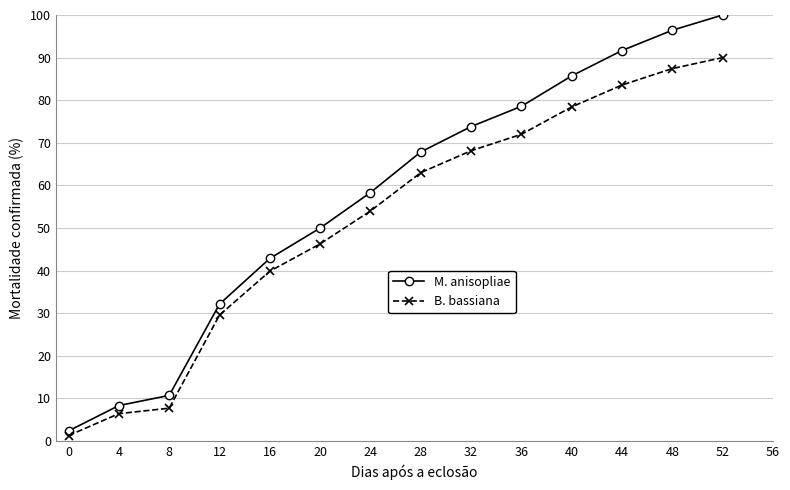

What is the sum of the B. bassiana values at 40 and 36?

150.4